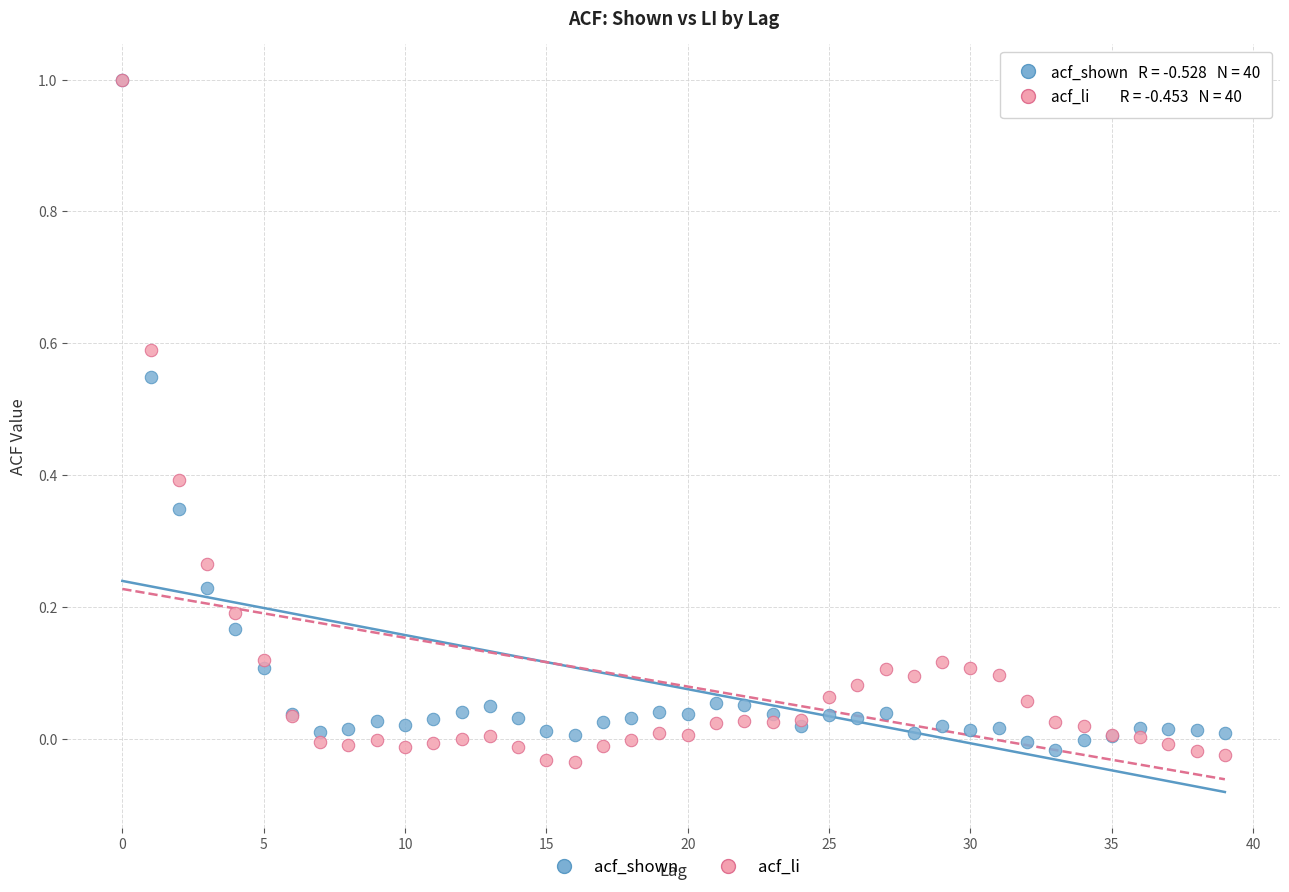

Which series reaches the minimum Y coordinate?

acf_li